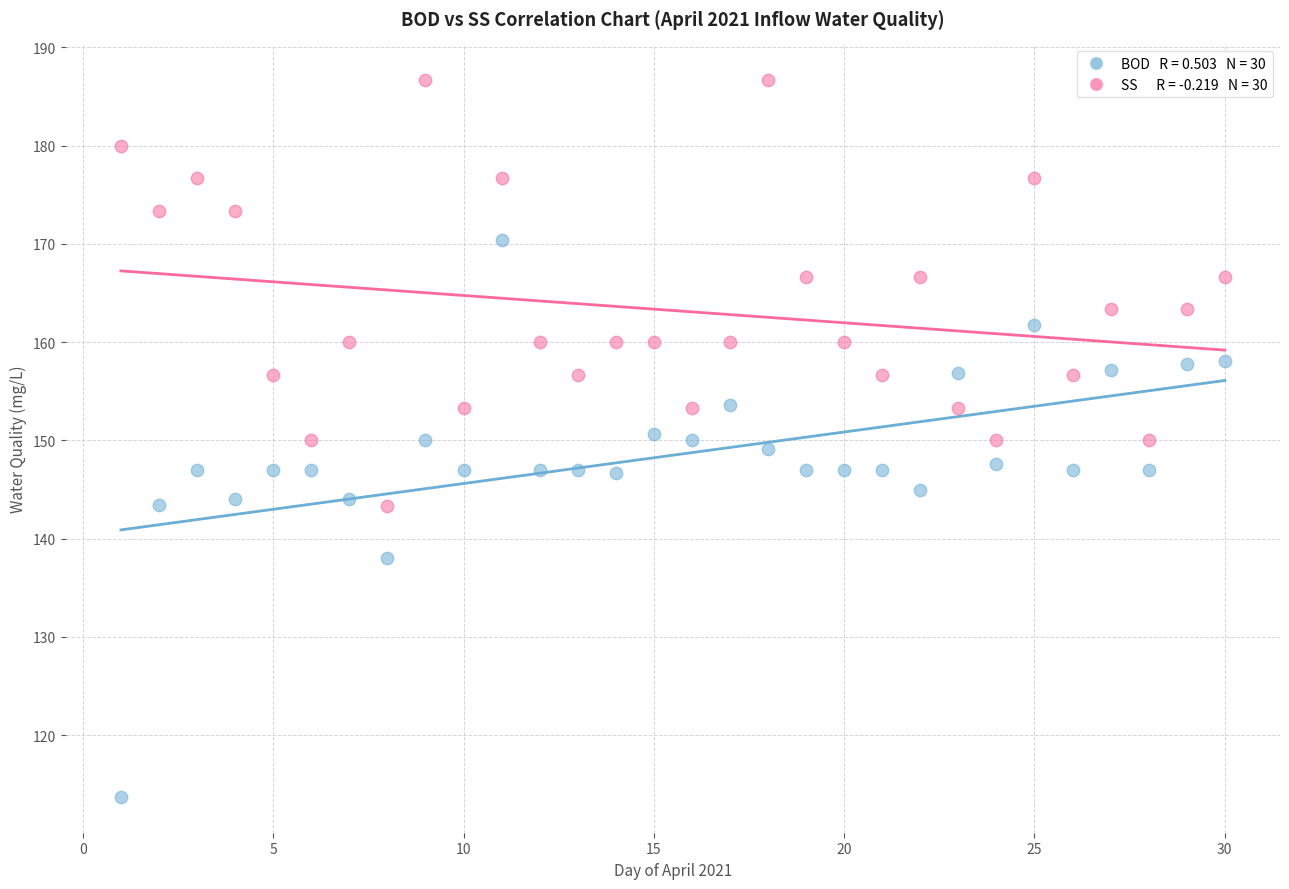

Across all data points, what is the range of Y values (max minus min)?

73.0